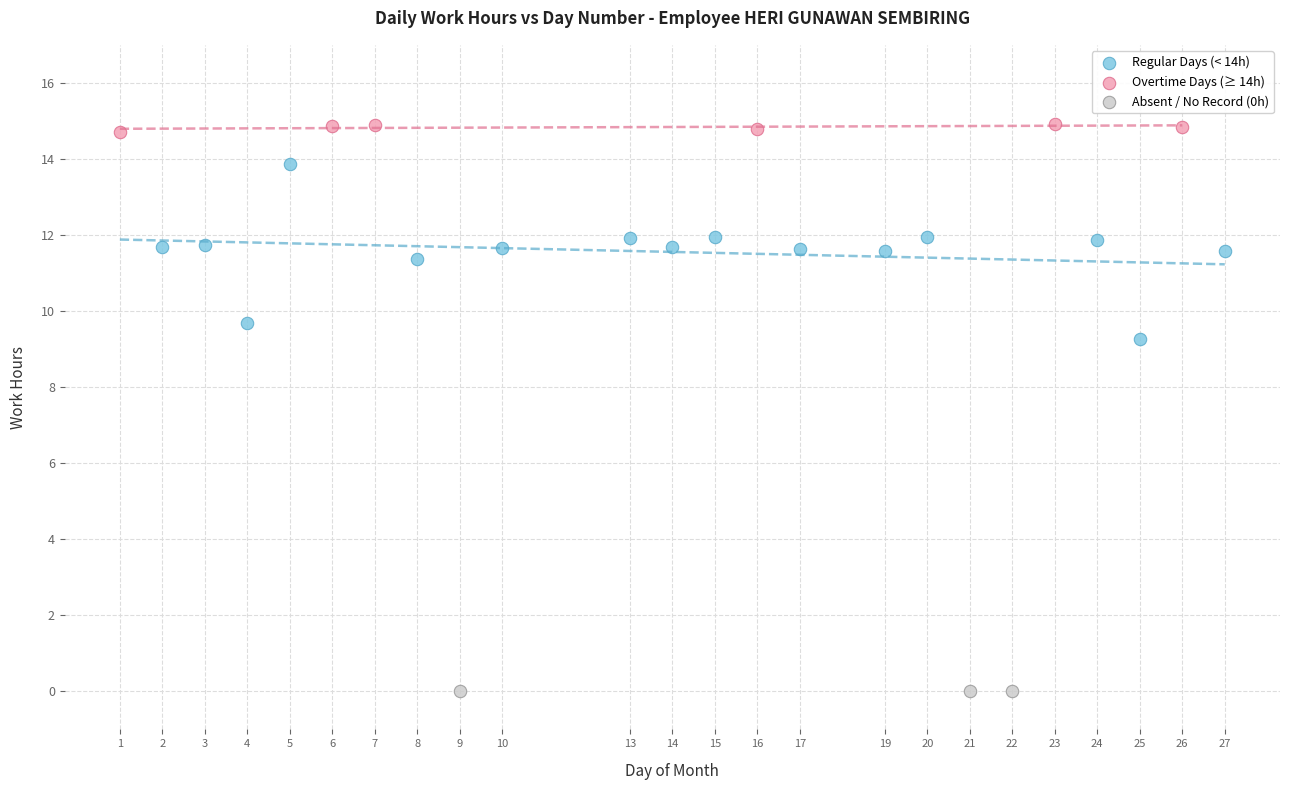

Which series contains the highest Y value?

Overtime Days (≥ 14h)